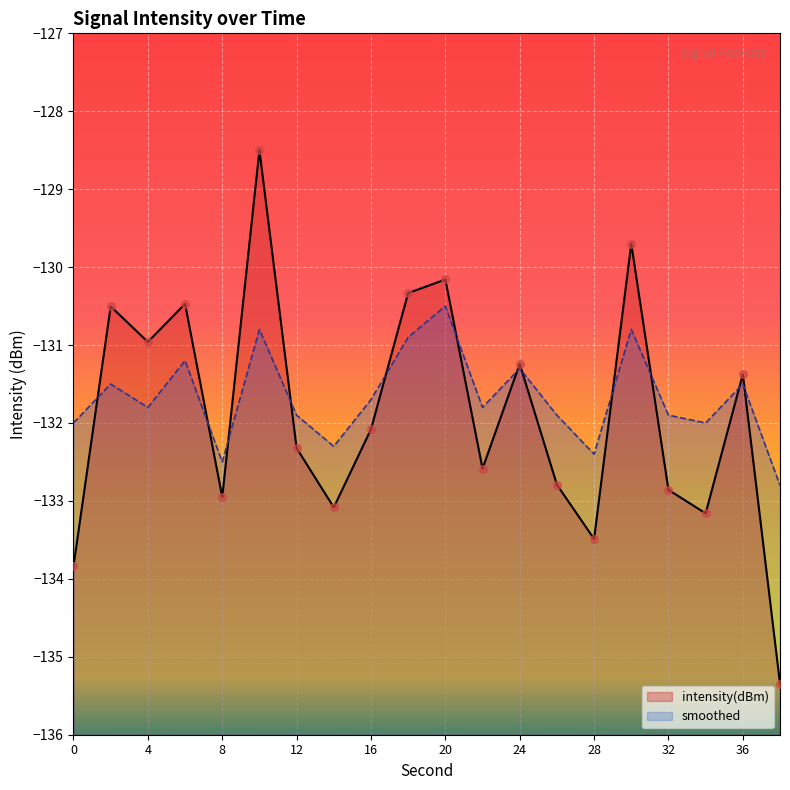

Which series reaches the maximum Y coordinate?

intensity(dBm)